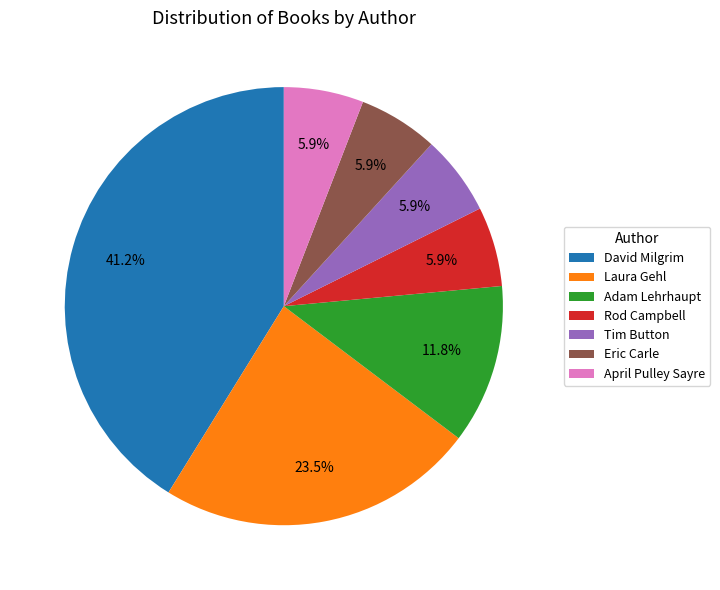

How many segments does this pie chart have?

7